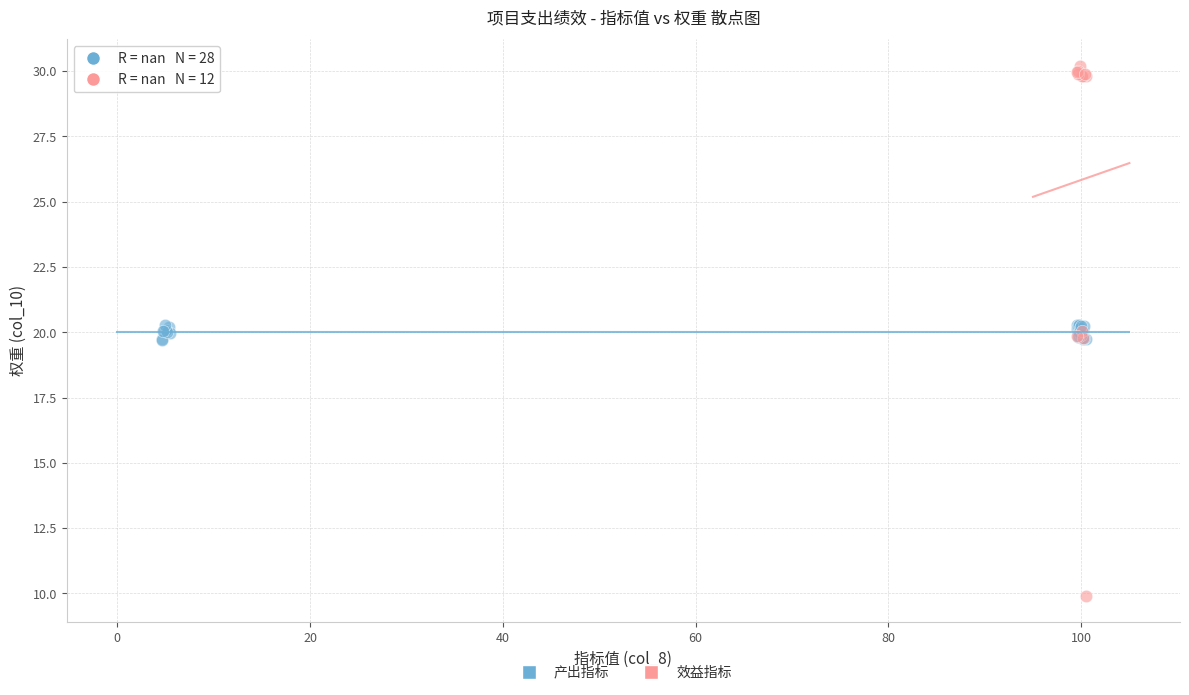

Which series reaches the minimum Y coordinate?

效益指标